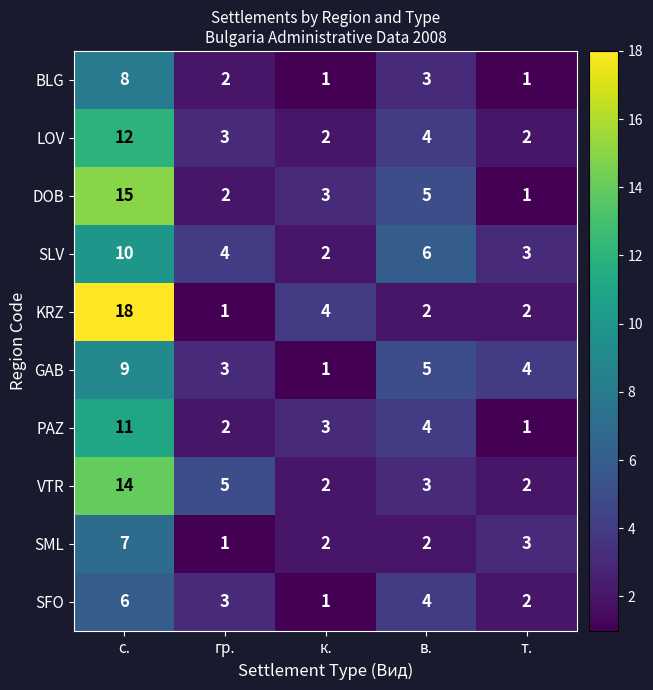

Which label corresponds to the largest value in the chart?

с.